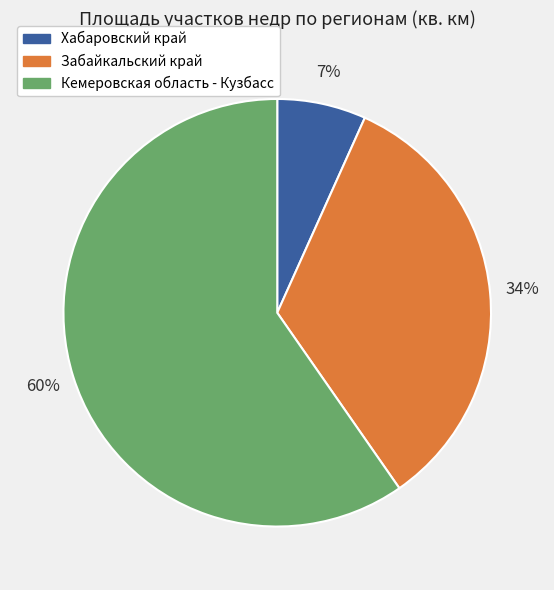

Which has a higher value, Забайкальский край or Кемеровская область - Кузбасс?

Кемеровская область - Кузбасс